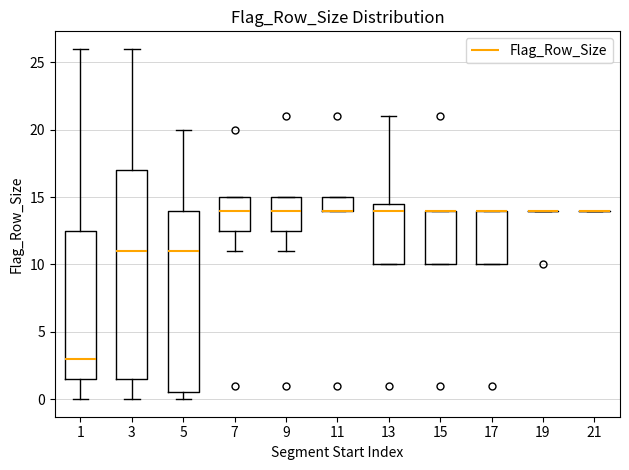

Reading left to right, transcribe this box plot: for each box, give where its median line is, the range the box spans, and where its two whiskers end, as read against the y-axis. The values are not printed on the chart, so give them approximately, as read against the axis.

1: median 3.0, box 1.5 to 12.5, whiskers 0.0 to 26.0
3: median 11.0, box 1.5 to 17.0, whiskers 0.0 to 26.0
5: median 11.0, box 0.5 to 14.0, whiskers 0.0 to 20.0
7: median 14.0, box 12.5 to 15.0, whiskers 11.0 to 15.0
9: median 14.0, box 12.5 to 15.0, whiskers 11.0 to 15.0
11: median 14.0 (drawn on the box's lower edge), box 14.0 to 15.0, whiskers 14.0 to 15.0
13: median 14.0, box 10.0 to 14.5, whiskers 10.0 to 21.0
15: median 14.0 (drawn on the box's upper edge), box 10.0 to 14.0, whiskers 10.0 to 14.0
17: median 14.0 (drawn on the box's upper edge), box 10.0 to 14.0, whiskers 10.0 to 14.0
19: box collapsed to a line at 14.0, whiskers 14.0 to 14.0
21: box collapsed to a line at 14.0, whiskers 14.0 to 14.0